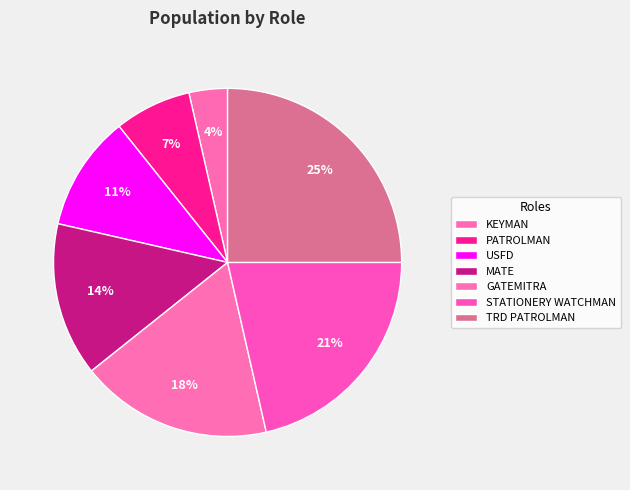

What is the smallest slice in the pie chart?

KEYMAN